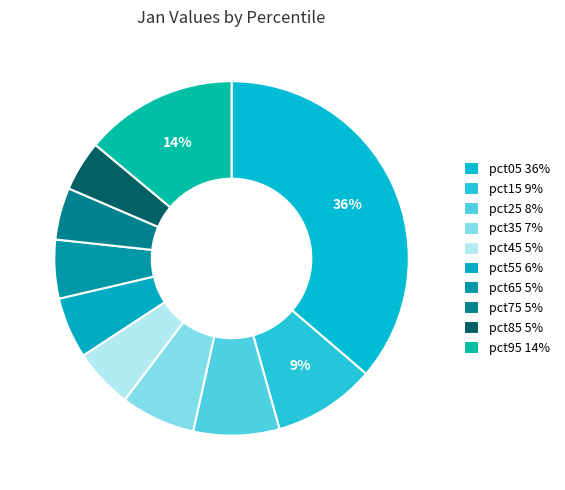

Is it true that pct65 is 5% of the pie?

True